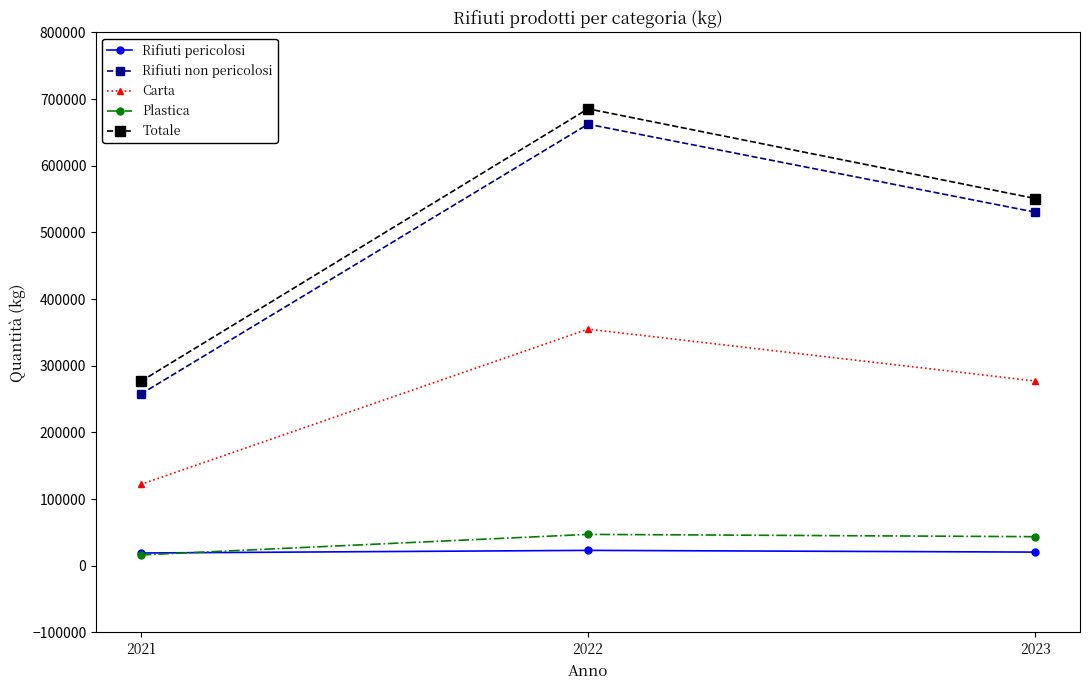

What is the value of the Carta point at the 3rd from the left?

277078.0